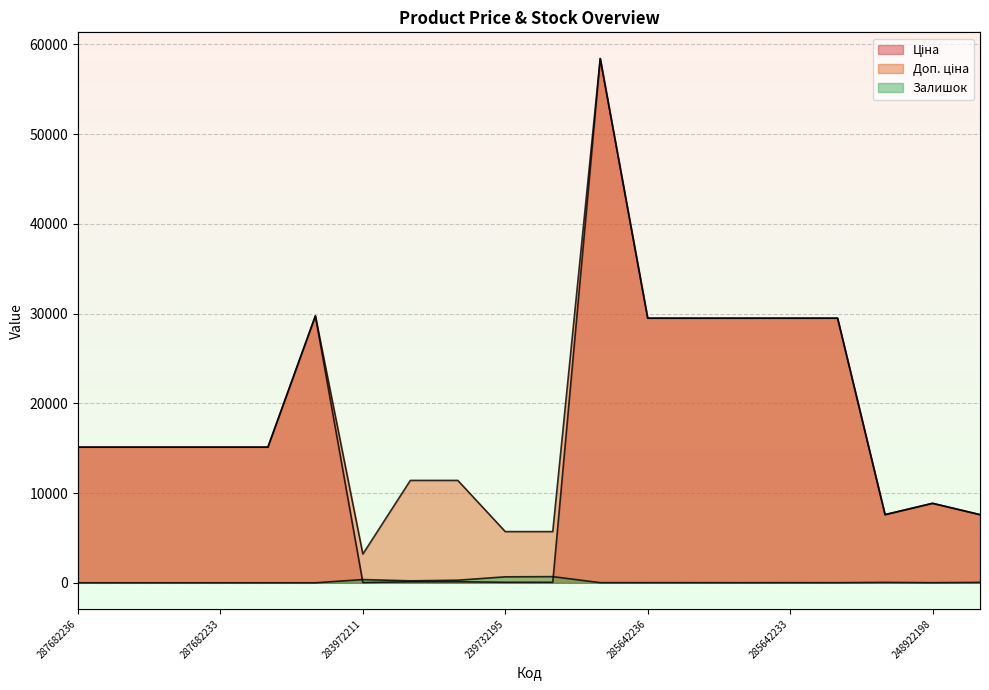

Reading left to right, extract all data points from this chart.

Ціна: 15120.0	15120.0	15120.0	15120.0	15120.0	29747.2	32.0	114.1	114.1	57.0	57.0	58426.5	29491.5	29491.5	29491.5	29491.5	29491.5	7596.5	8856.7	7596.5
Доп. ціна: 15120.0	15120.0	15120.0	15120.0	15120.0	29747.2	3205.0	11410.0	11410.0	5705.0	5705.0	58426.5	29491.5	29491.5	29491.5	29491.5	29491.5	7596.5	8856.7	7596.5
Залишок: 0.0	0.0	0.0	0.0	0.0	0.0	360.0	218.0	290.0	665.0	686.0	14.0	14.0	13.0	9.0	14.0	11.0	43.0	11.0	41.0